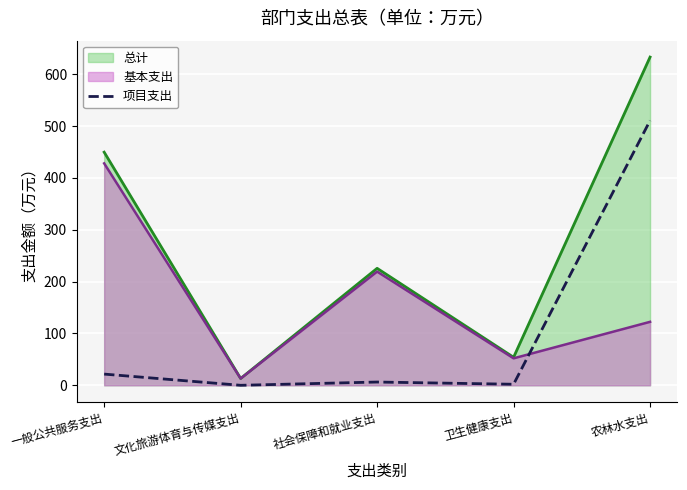

Which series ends up on top after the final intersection of 基本支出 and 项目支出?

项目支出